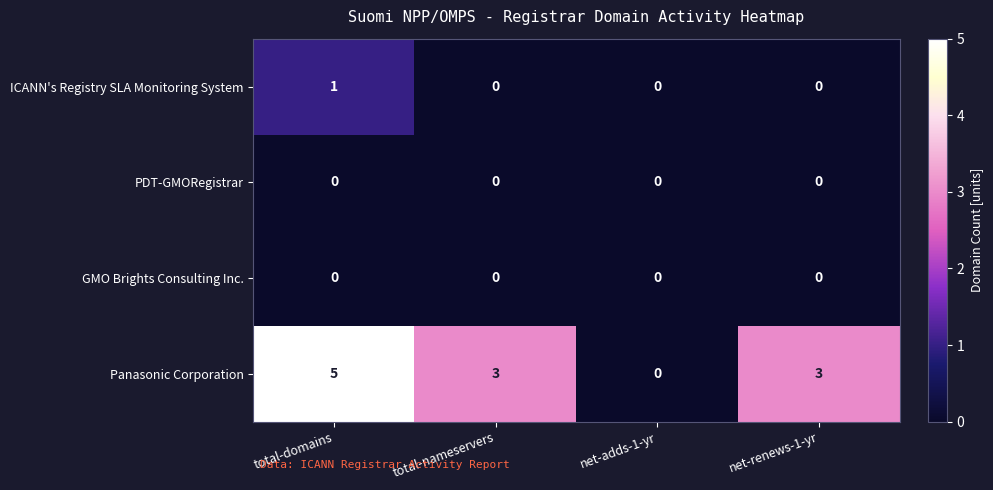

True or false: Panasonic Corporation has a value of 2 at net-adds-1-yr.

False